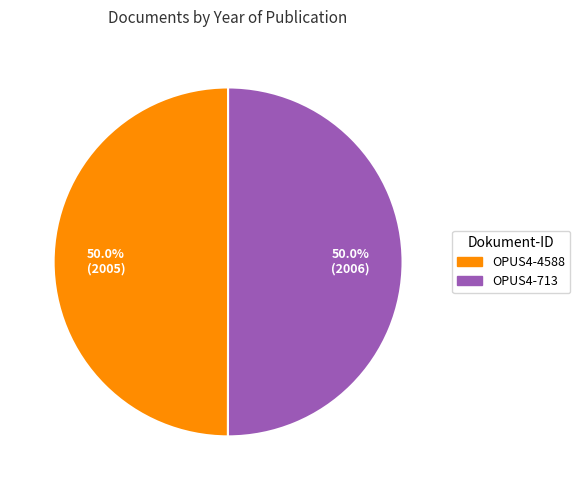

Approximately how many times larger is the value at OPUS4-4588 compared to OPUS4-713?

1.0